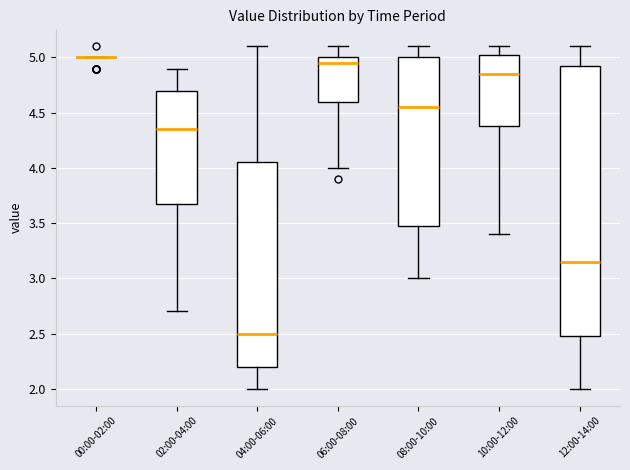

Where is the lower edge of the box for 10:00-12:00 on the y-axis? The values are not printed on the chart, so give them approximately, as read against the axis.

4.40